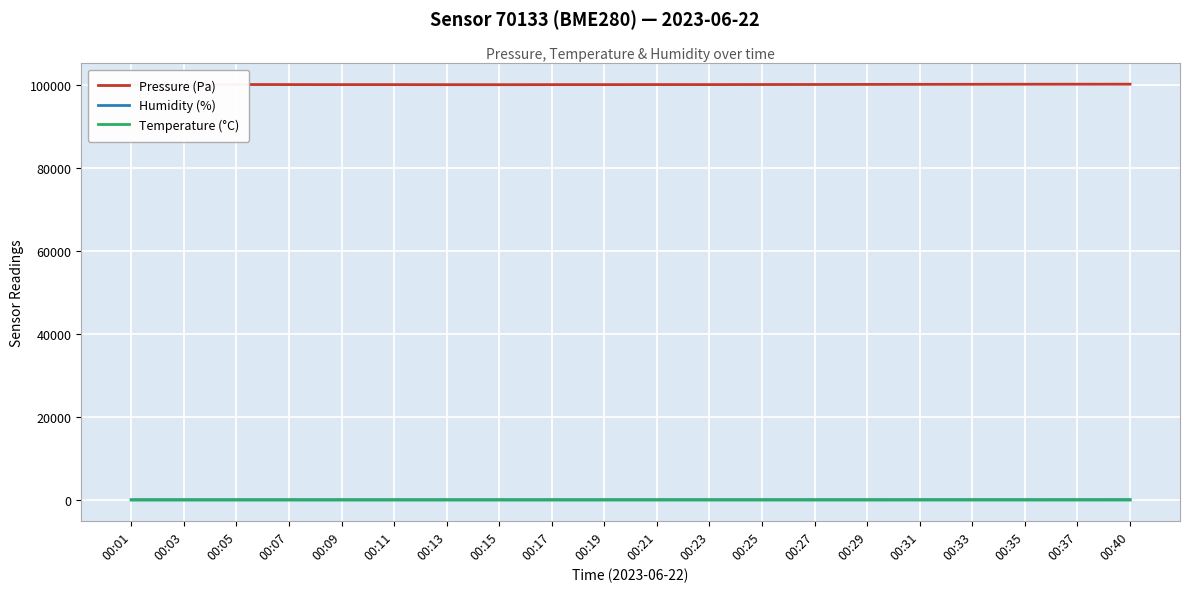

Which series has the largest total across all categories?

Pressure (Pa)